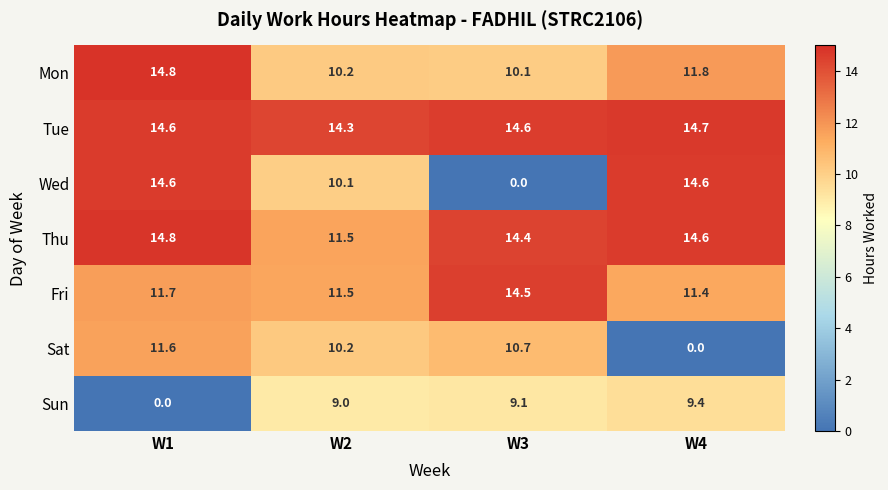

Rank the categories by Sun value from highest to lowest.

W4, W3, W2, W1